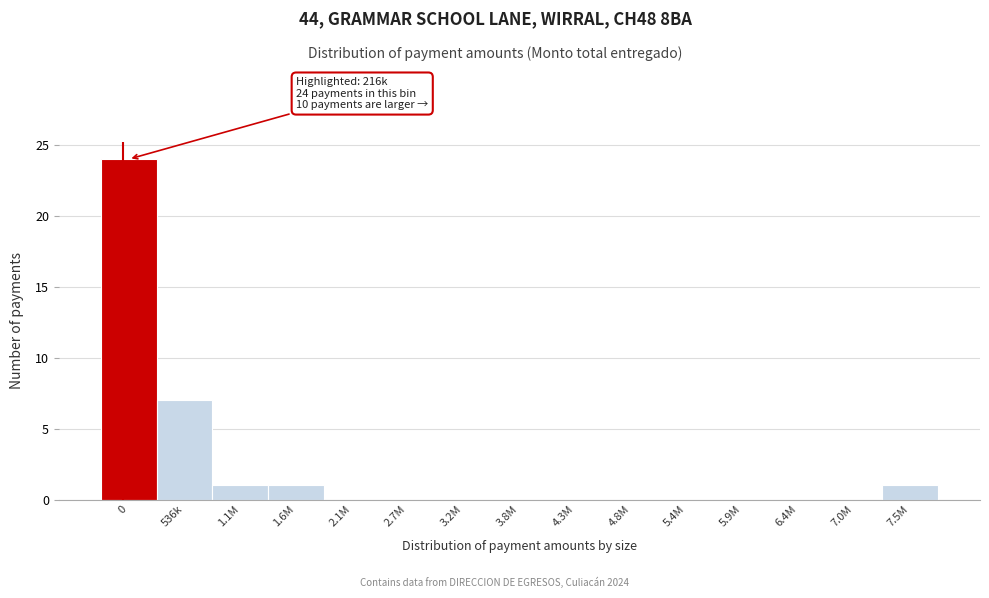

Reading left to right, list all the values displayed in this chart.

0=24	536k=7	1.1M=1	1.6M=1	2.1M=0	2.7M=0	3.2M=0	3.8M=0	4.3M=0	4.8M=0	5.4M=0	5.9M=0	6.4M=0	7.0M=0	7.5M=1